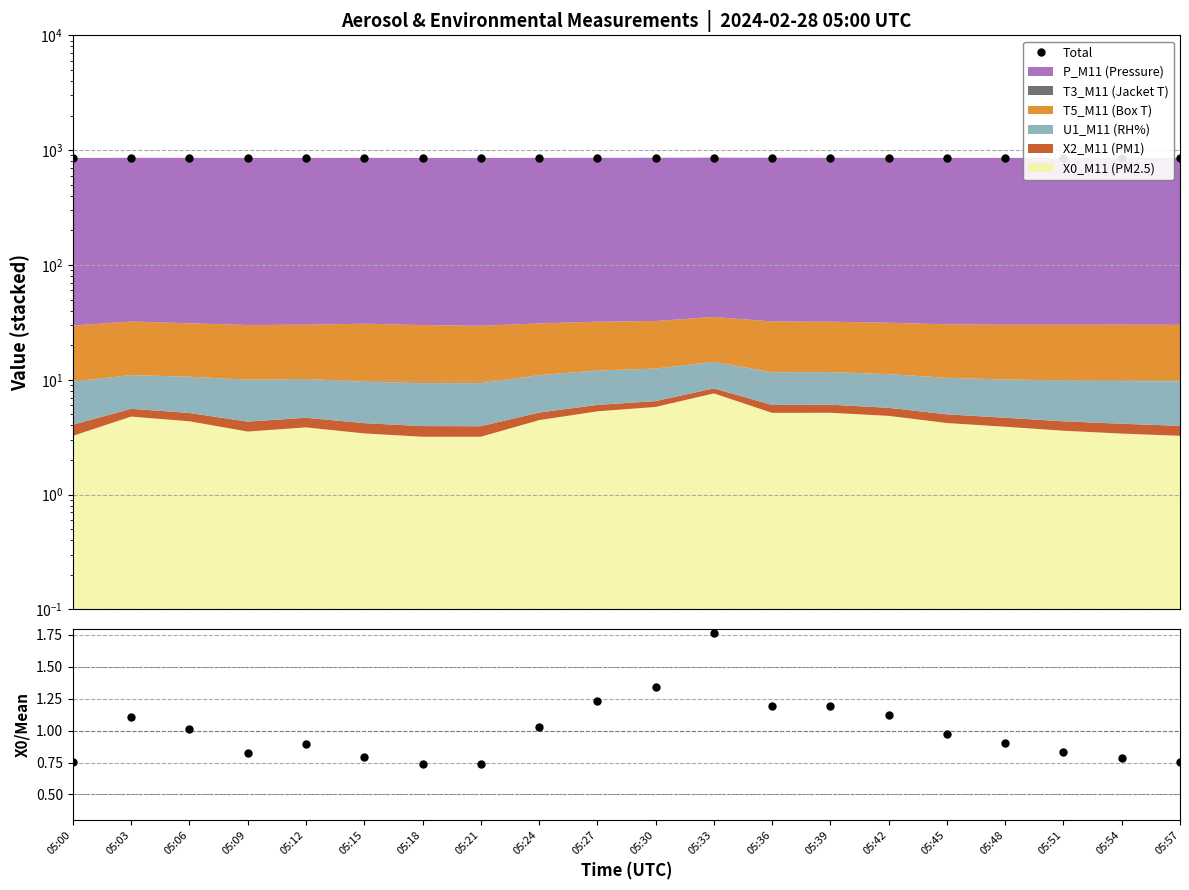

True or false: X0/mean has more than 2 points higher than both neighbors.

True